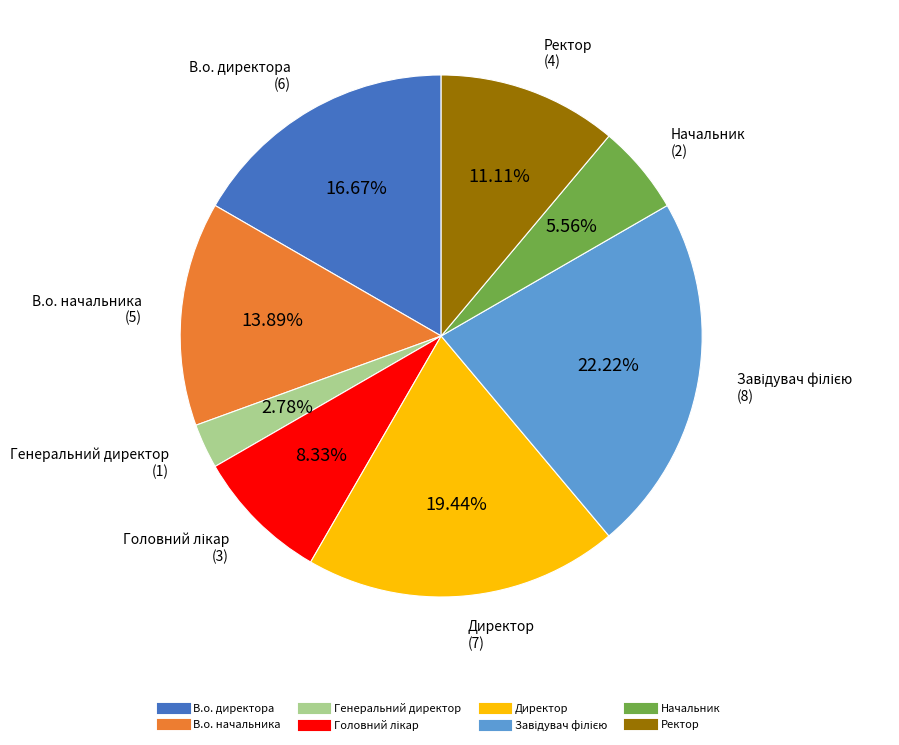

Between Генеральний директор and Директор, which is larger?

Директор